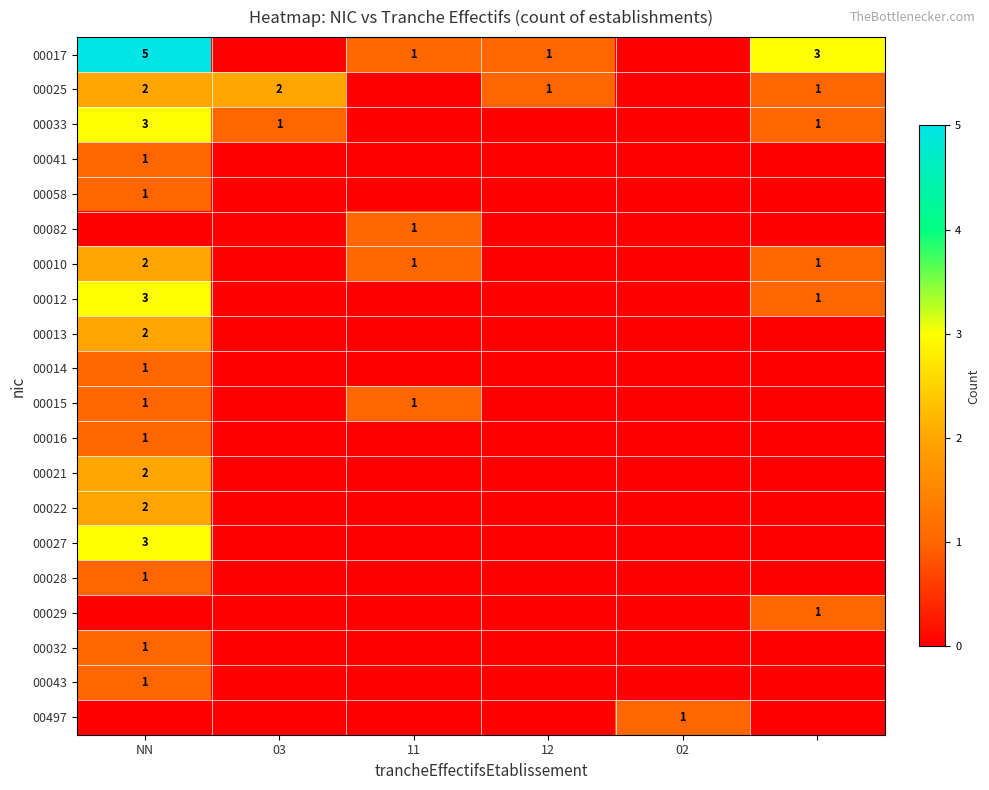

The 00015 series shows 1 at NN. True or false?

True